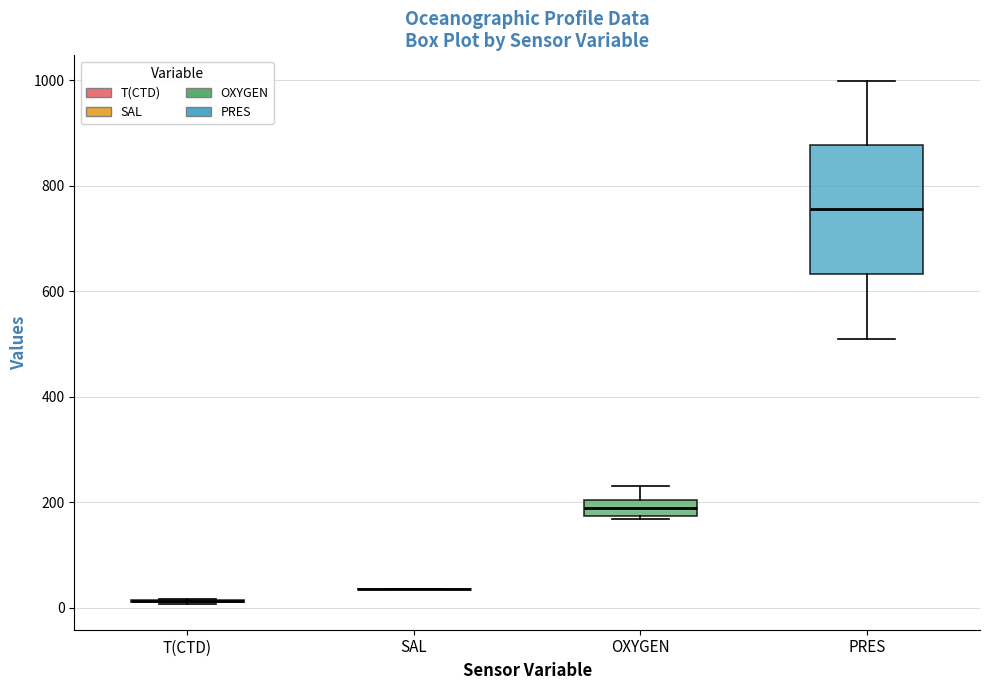

Where is the lower edge of the box for OXYGEN on the y-axis? The values are not printed on the chart, so give them approximately, as read against the axis.

180